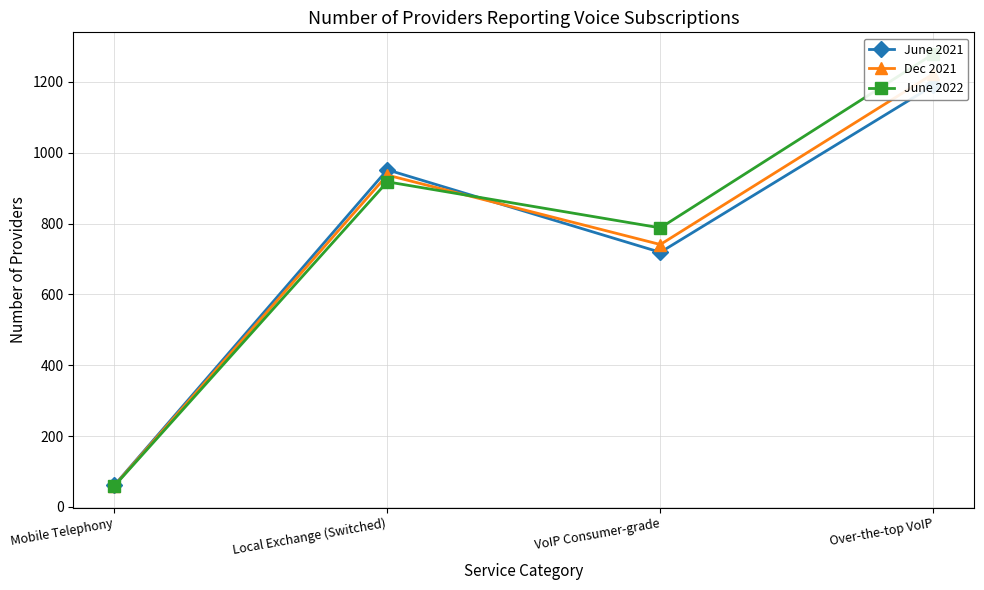

How many series are shown in this chart?

3